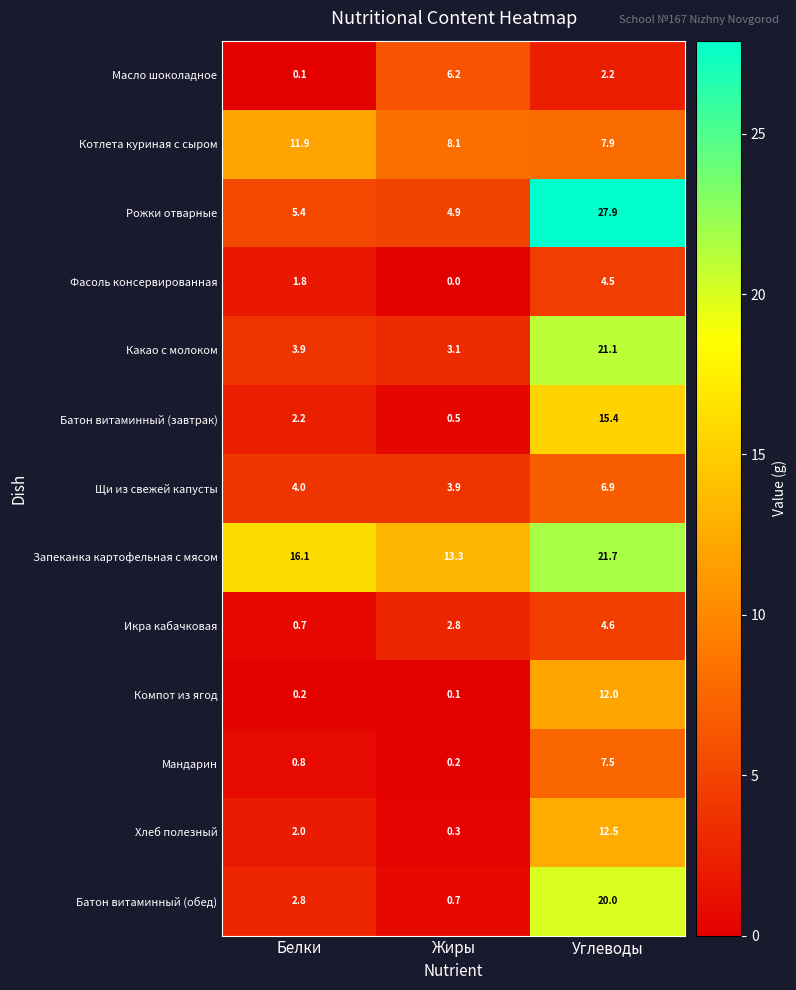

Is it true that Мандарин equals 7.5 at Углеводы?

True